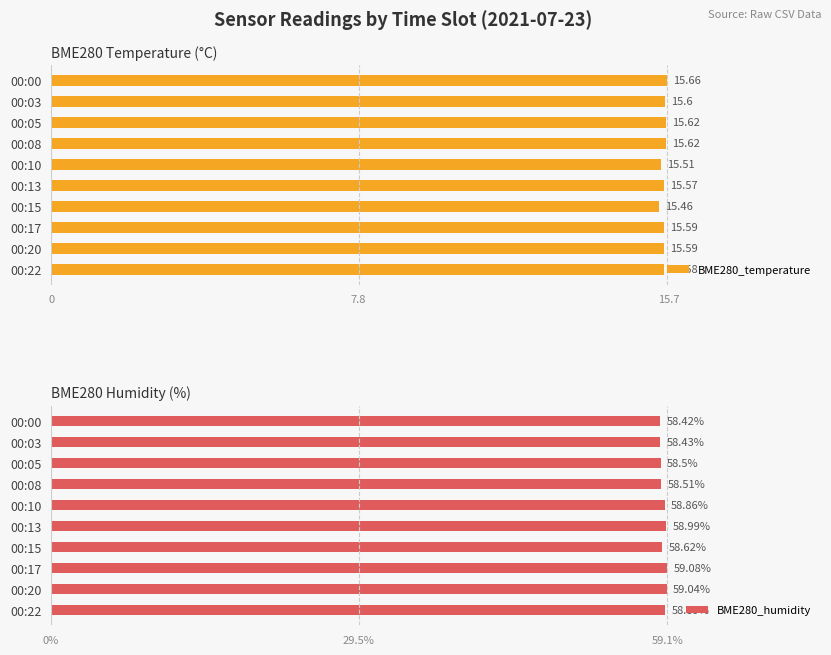

What is the sum of the BME280_temperature values at 00:22 and 00:10?

31.1